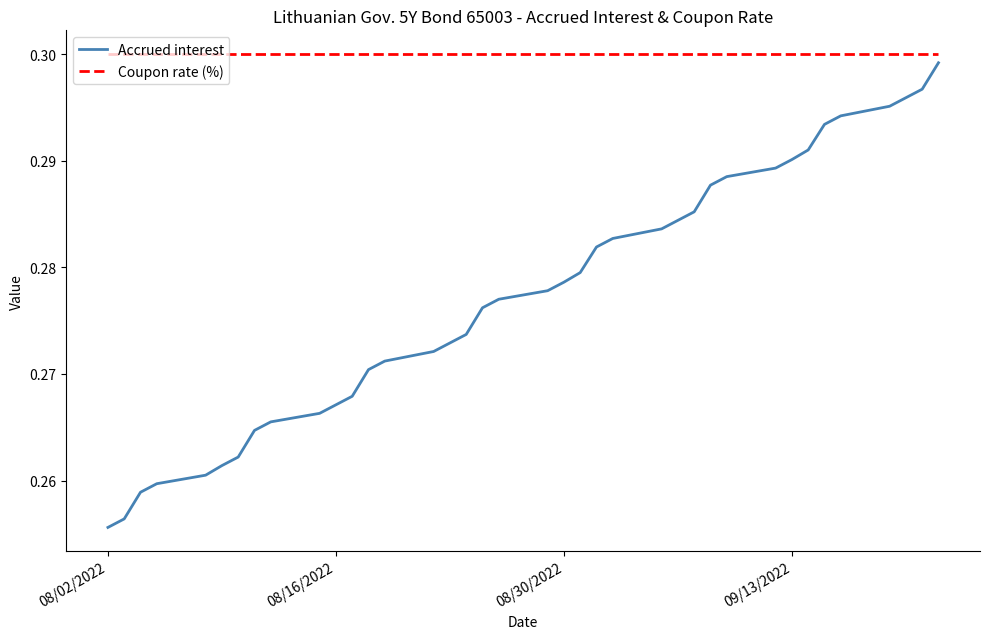

Which series has the largest total across all categories?

Coupon rate (%)